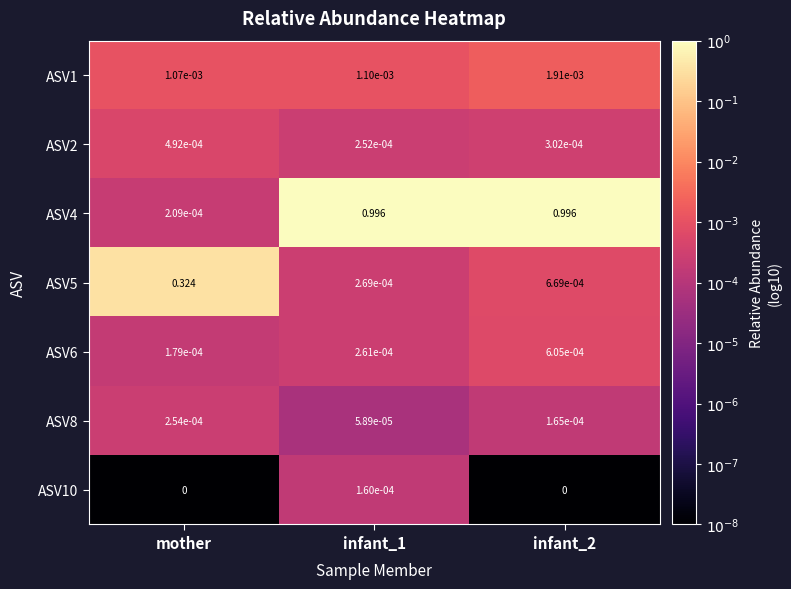

Is the value of ASV4 at infant_2 greater than the value of ASV2 at infant_2?

Yes